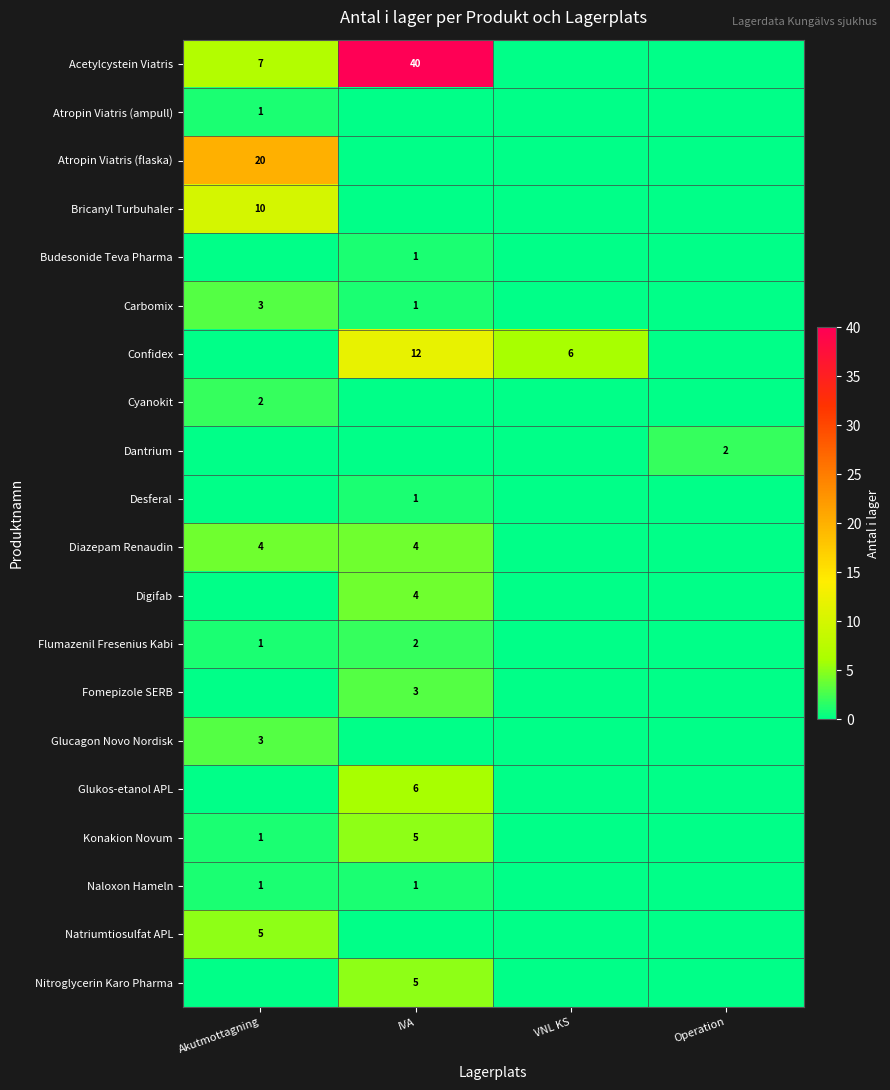

What is the total value across all series at VNL KS?

6